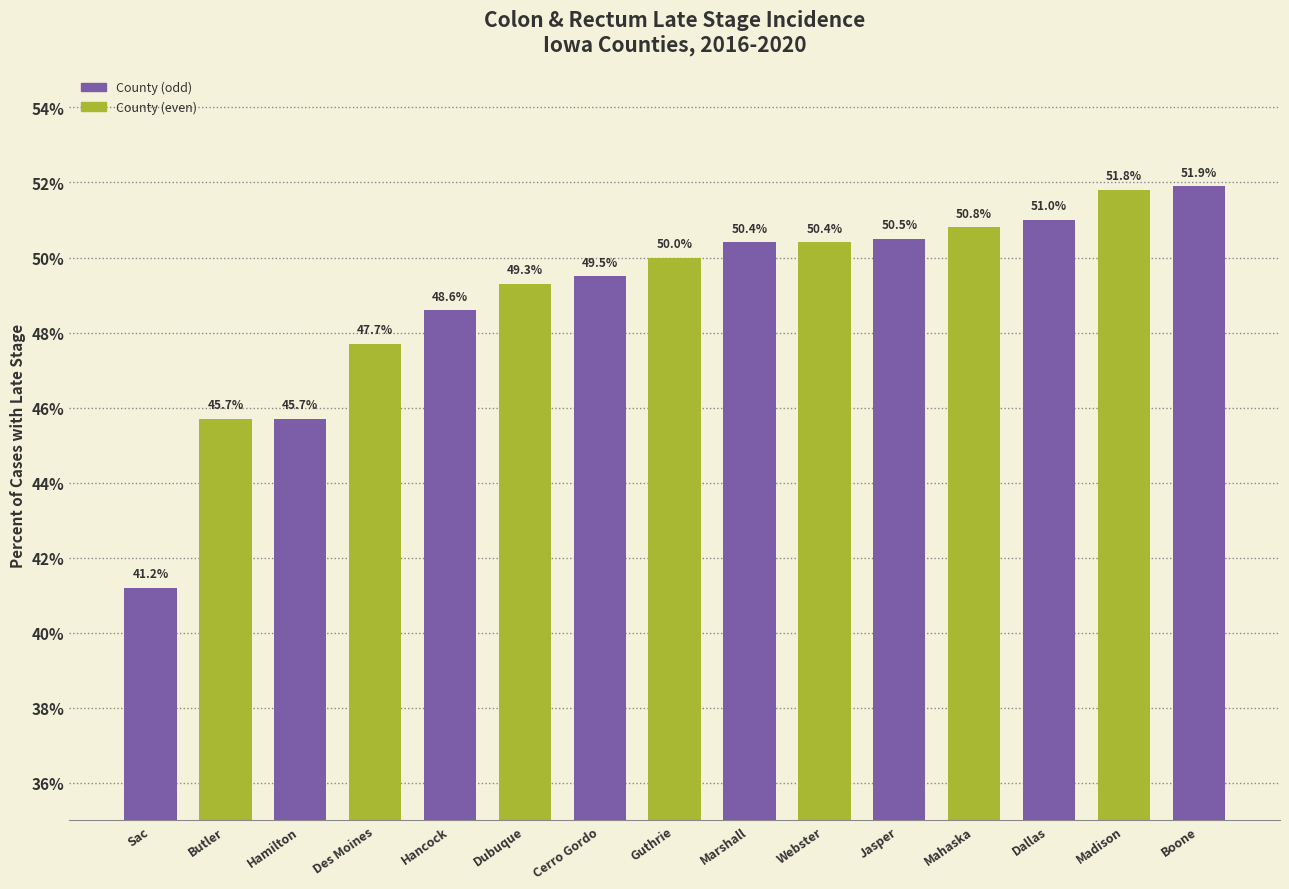

What value does the data have at Sac?

41.2